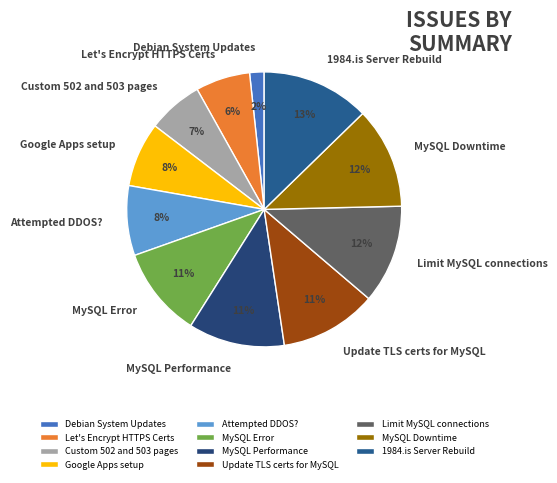

True or false: MySQL Performance accounts for 19% of the total.

False